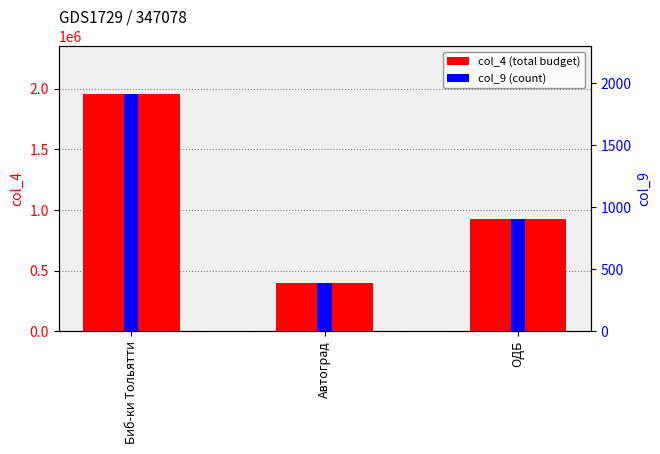

How many col_9 values are between 392 and 1914?

3